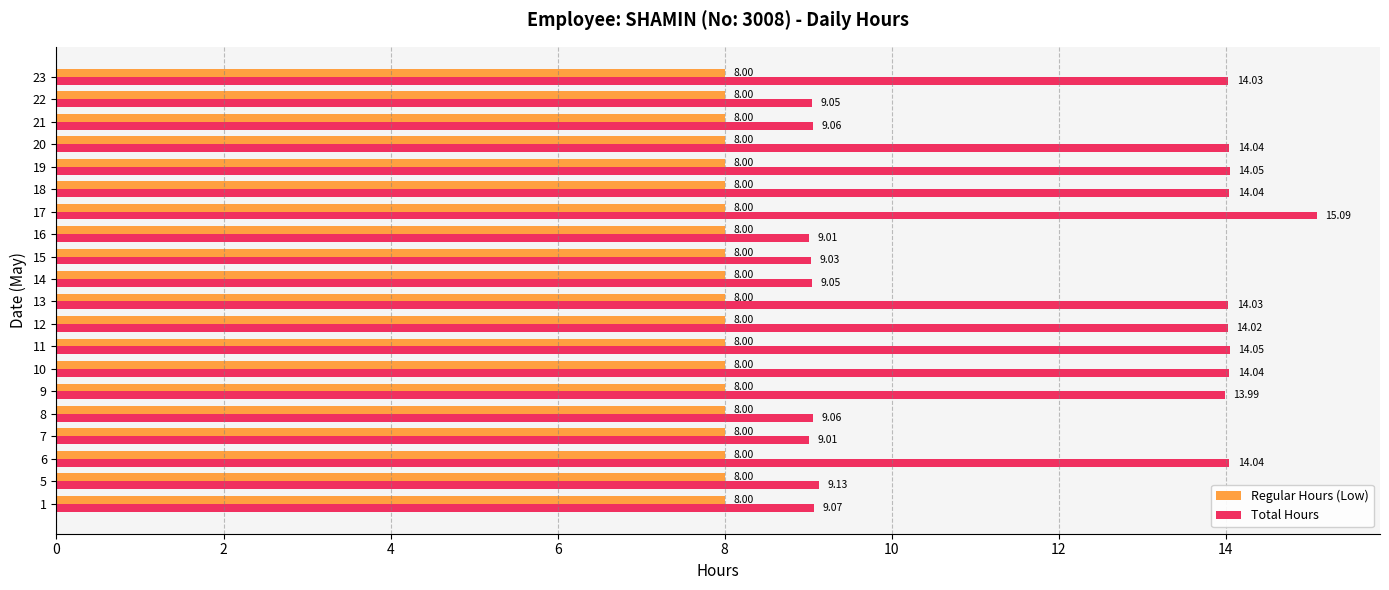

The Total Hours series shows 5.7 at 8. True or false?

False